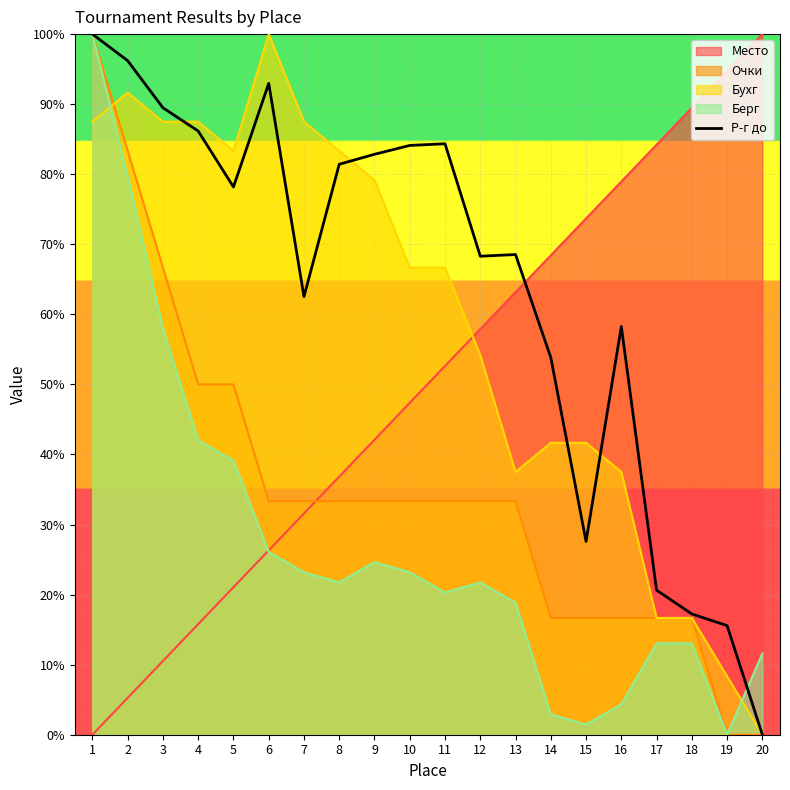

At which category does the data reach its first local valley?

5